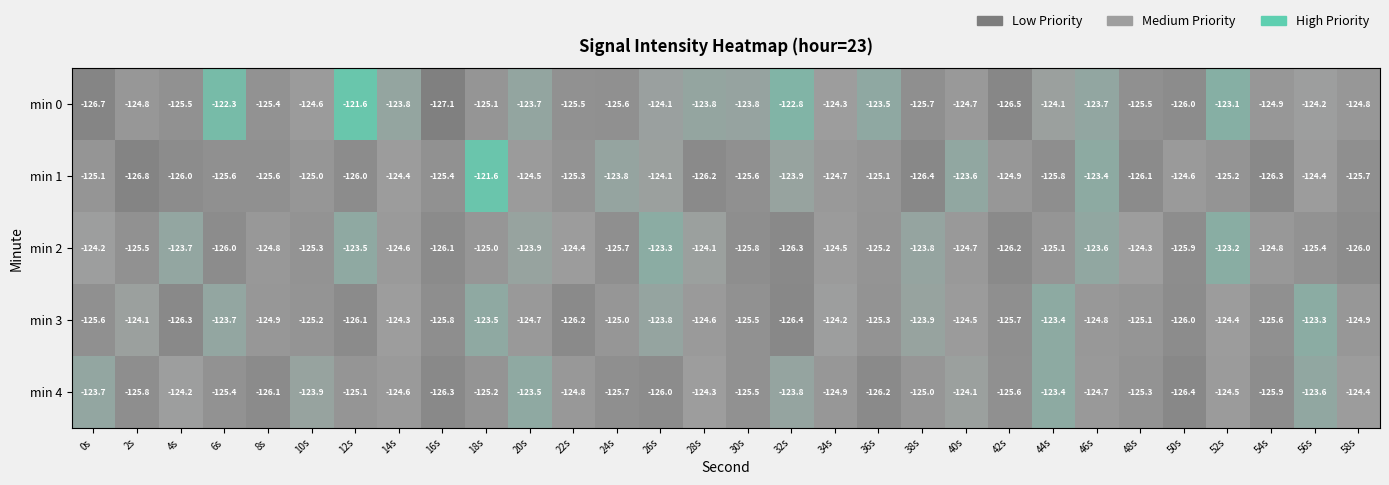

What is the difference between the highest and lowest values at 44s?

2.4